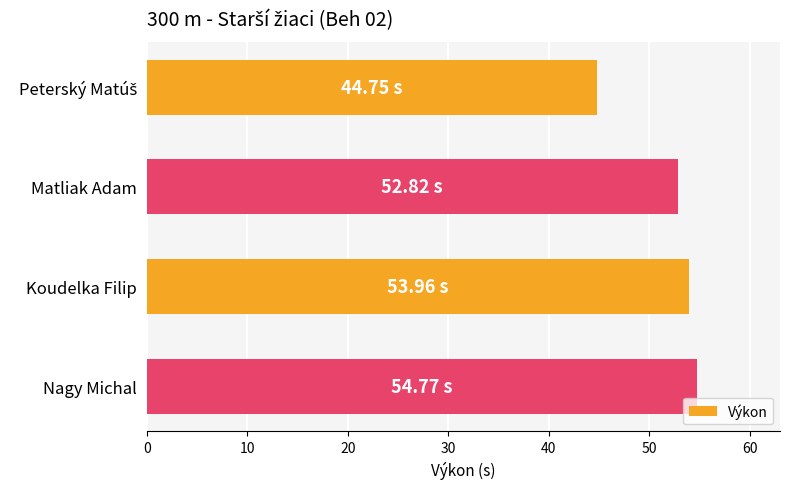

How many distinct data groups are displayed?

1